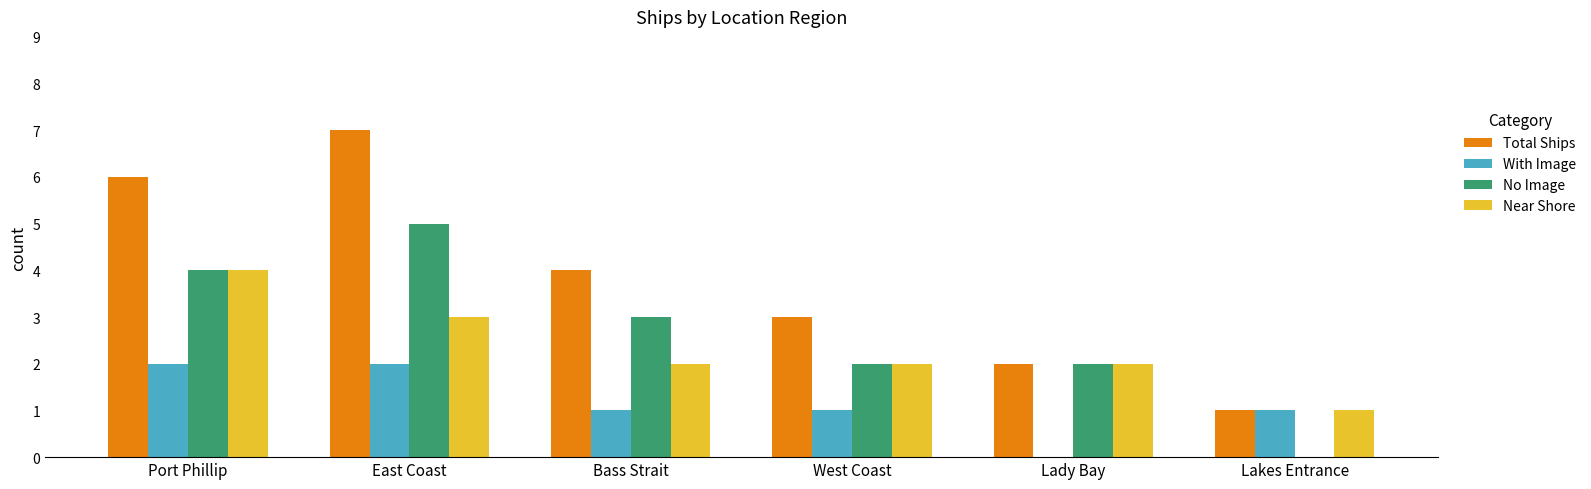

At which category is the sum across all series the highest?

East Coast